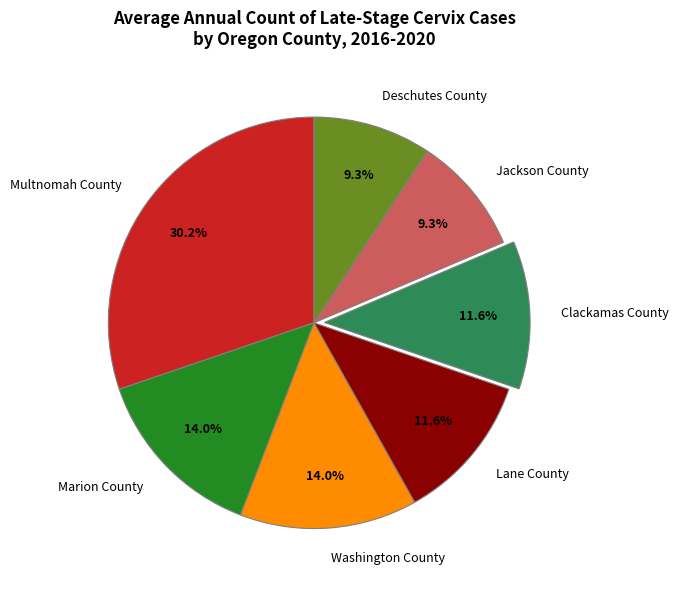

Is Multnomah County the majority of the pie?

No